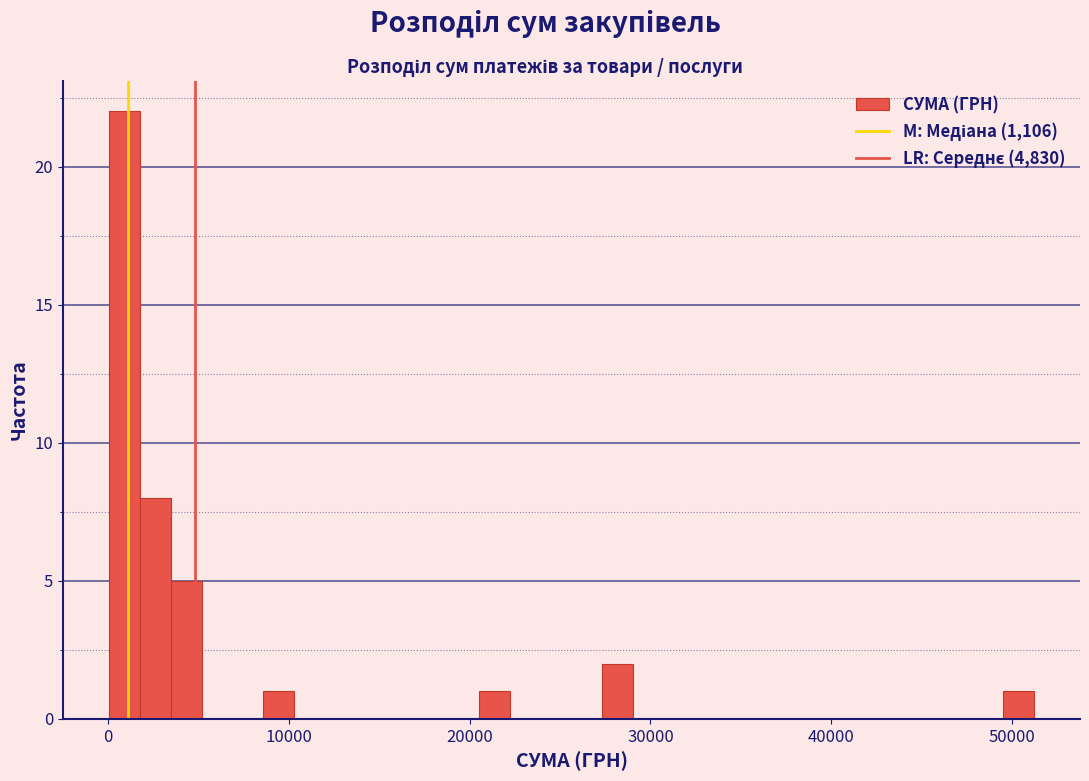

Read against the x-axis, roughly where is the centre of the tallest bar?

1000